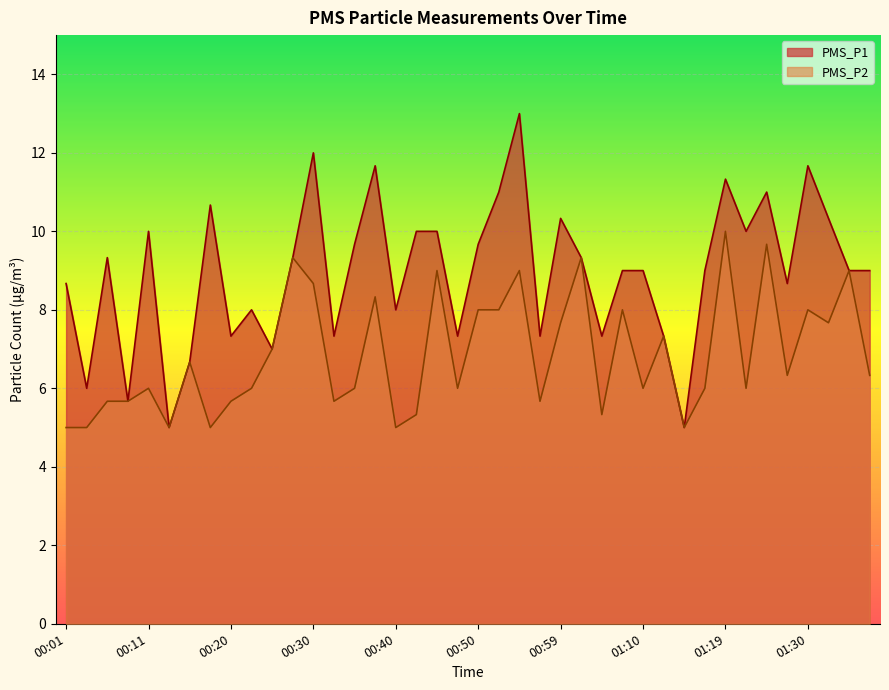

Is the value of PMS_P2 at 00:23 greater than the value of PMS_P1 at 00:37?

No